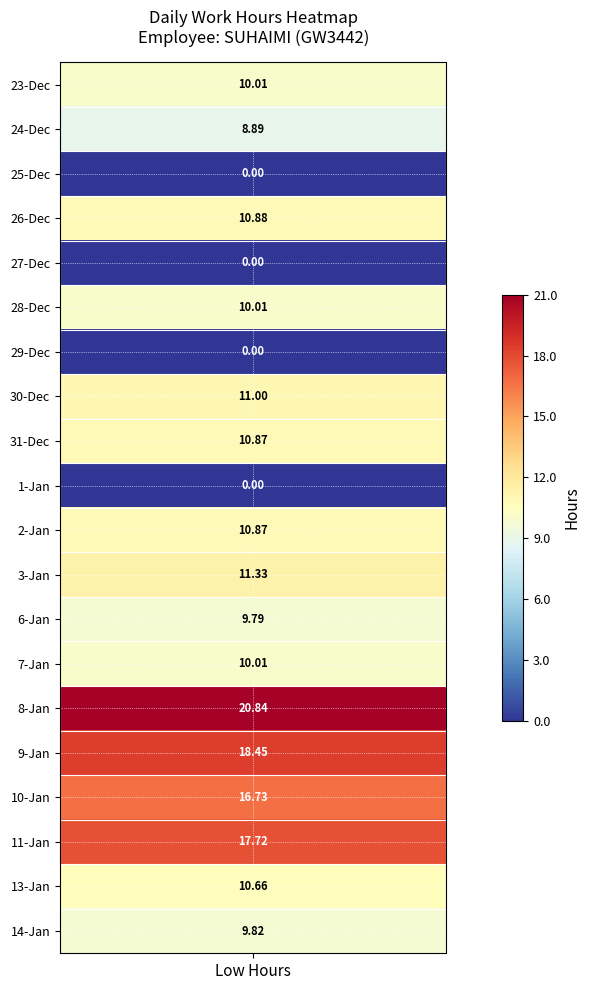

Which has a higher value, 6 or 3?

6